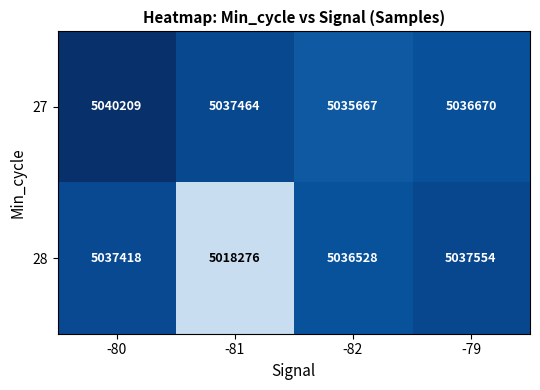

What is the spread (max minus min) of values at -79?

884